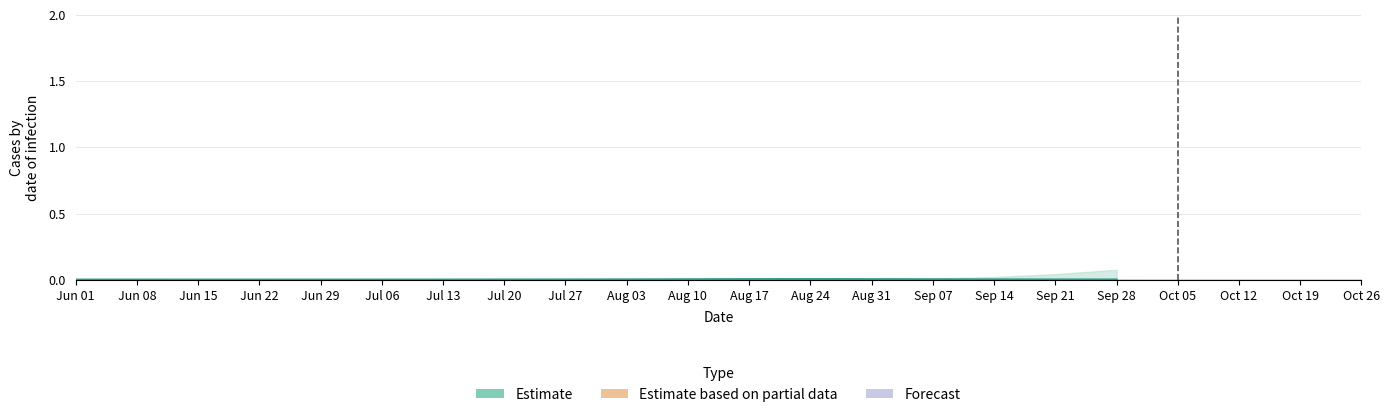

How many distinct data groups are displayed?

1